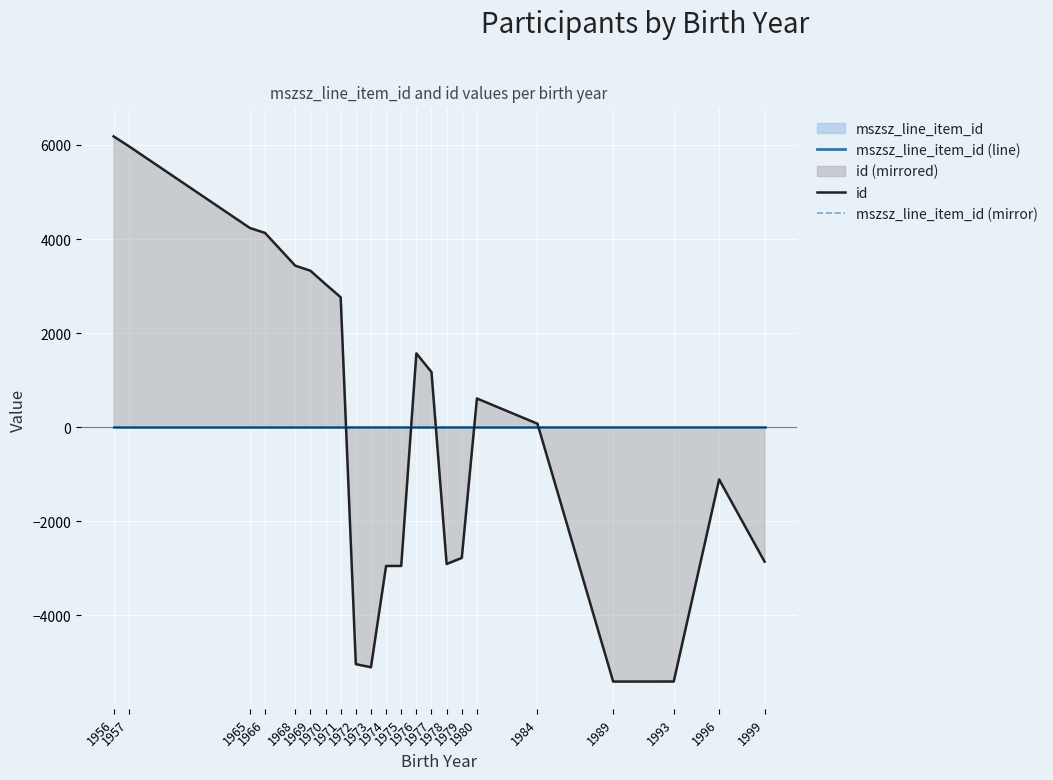

Which category has the highest value in the mszsz_line_item_id (mirror) series?

1956